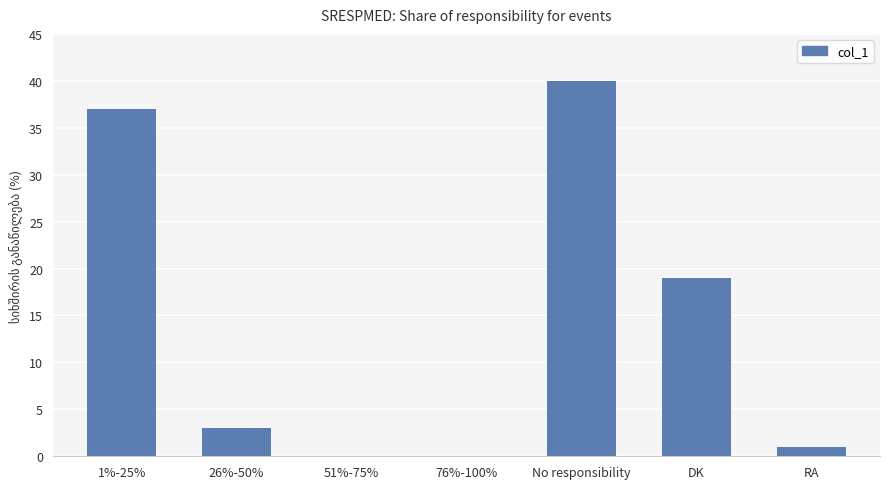

Is it true that the value at 76%-100% is -14?

False